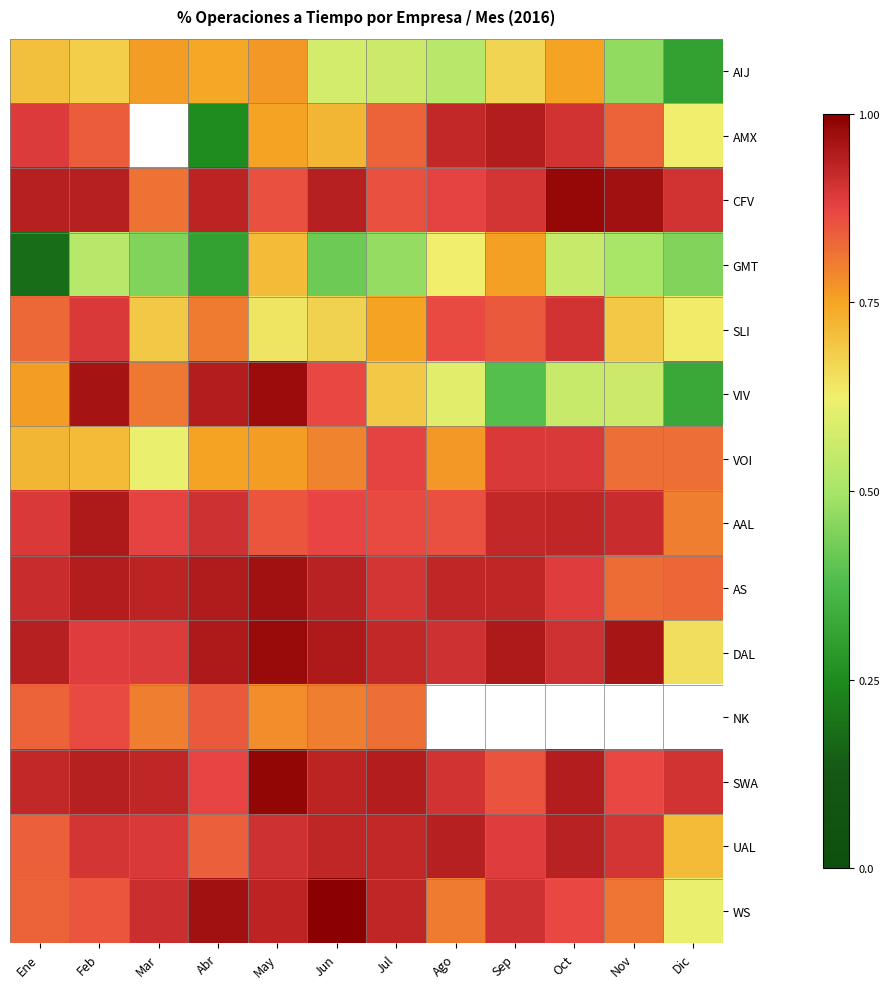

What value does the VOI series have at Abr?

0.8